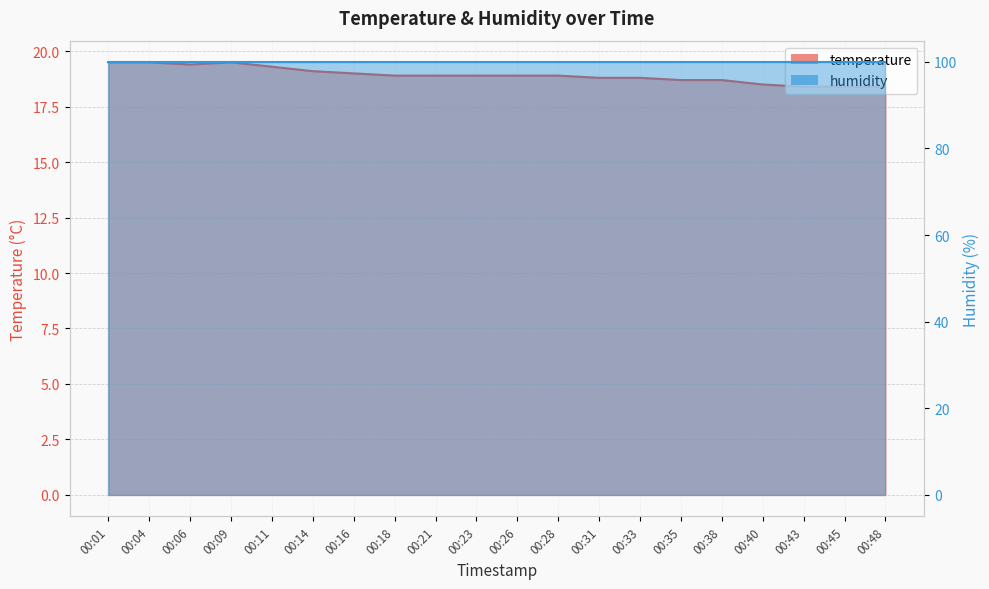

Between 00:01 and 00:11, which is larger?

00:01